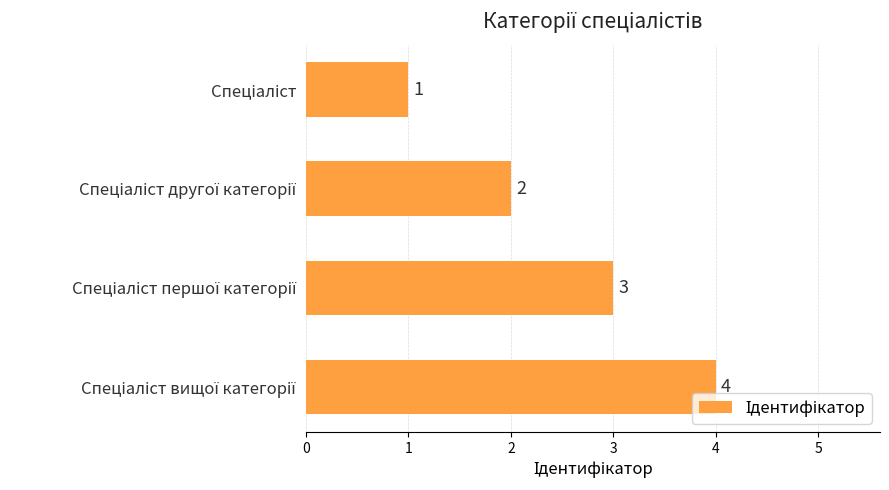

How many categories are shown in the chart?

4